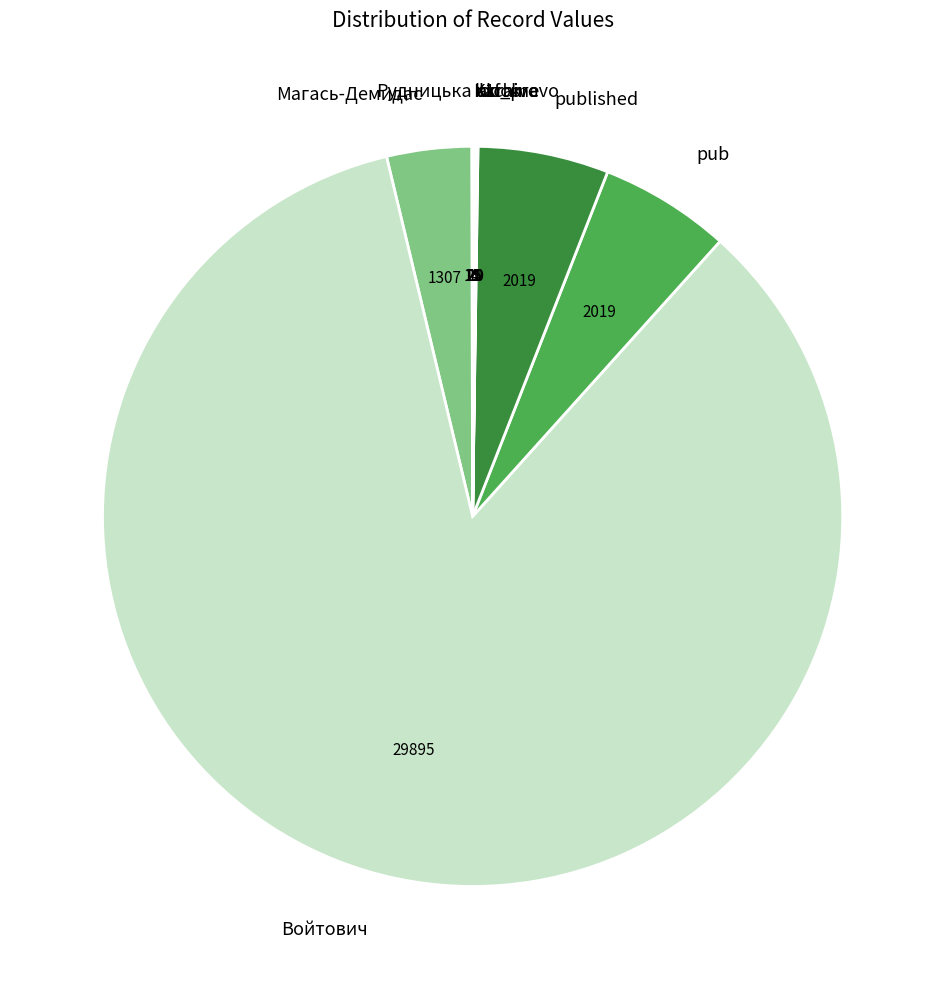

The Магась-Демидас slice represents 16% of the pie. True or false?

False